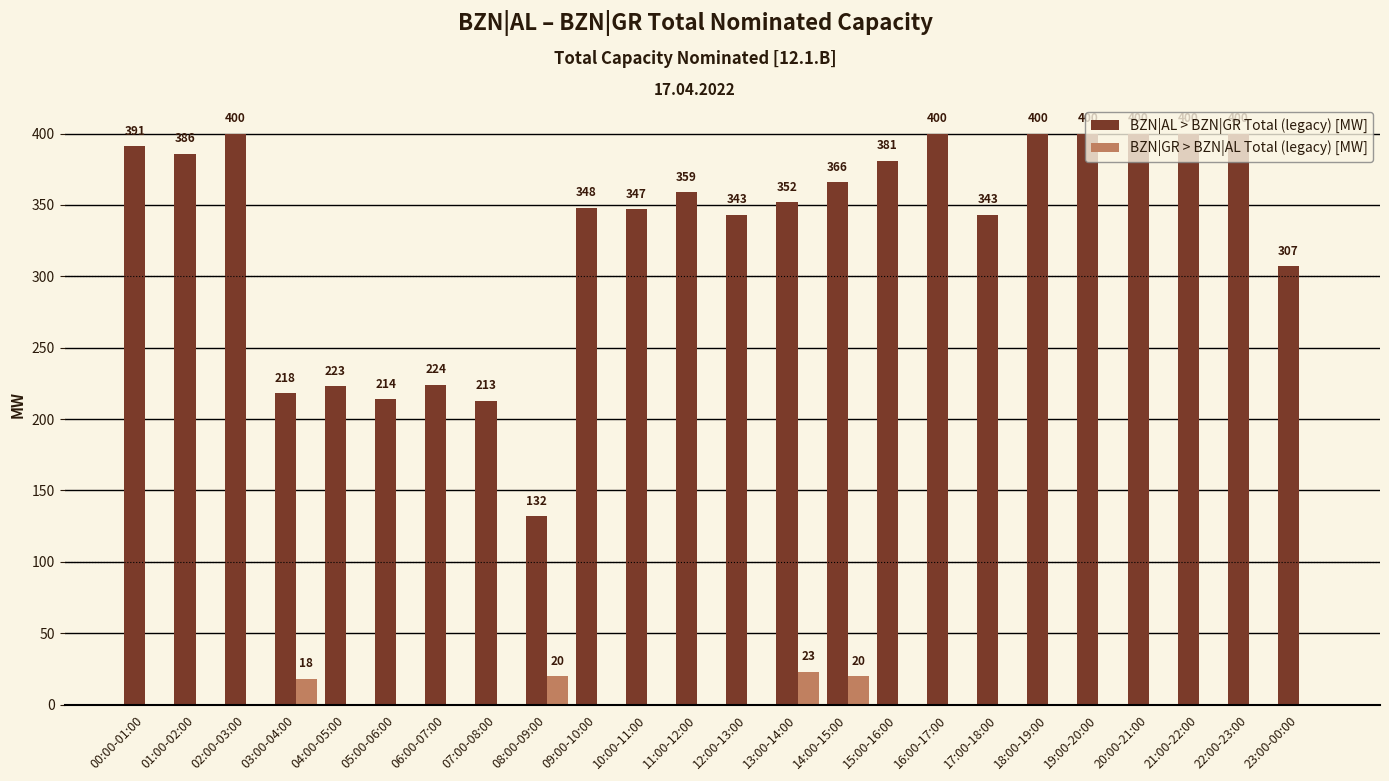

How many values in the BZN|GR > BZN|AL Total (legacy) [MW] series exceed 0?

4